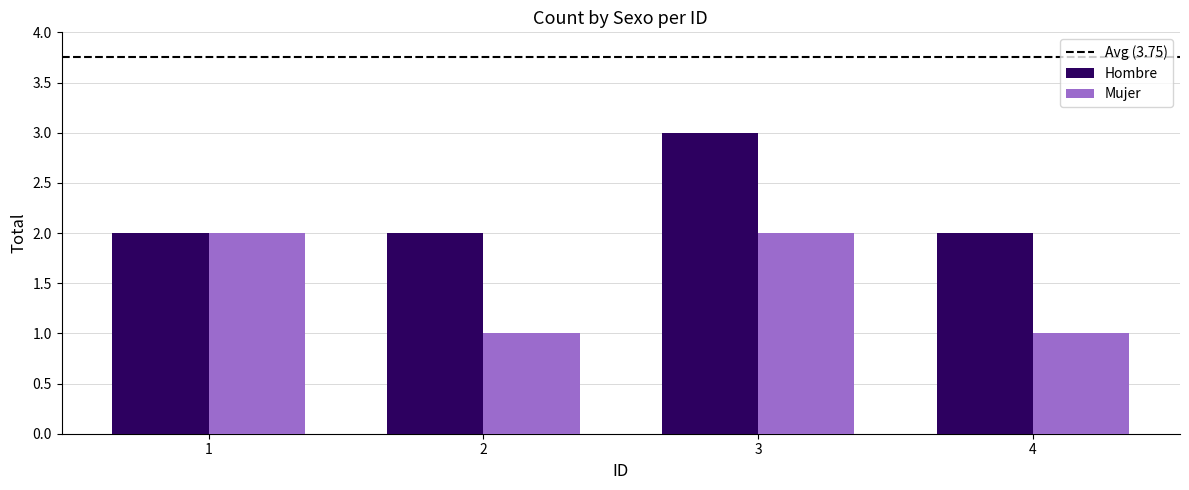

What is the difference between the highest and lowest values at 3?

1